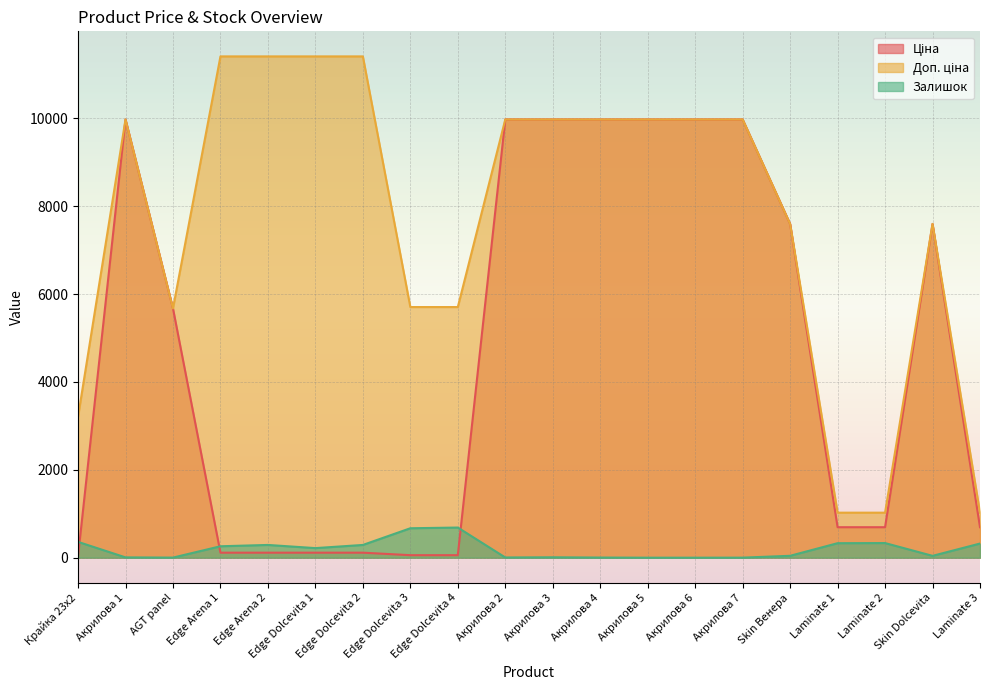

What is the difference between the maximum and minimum values in the Доп. ціна series?

10385.4